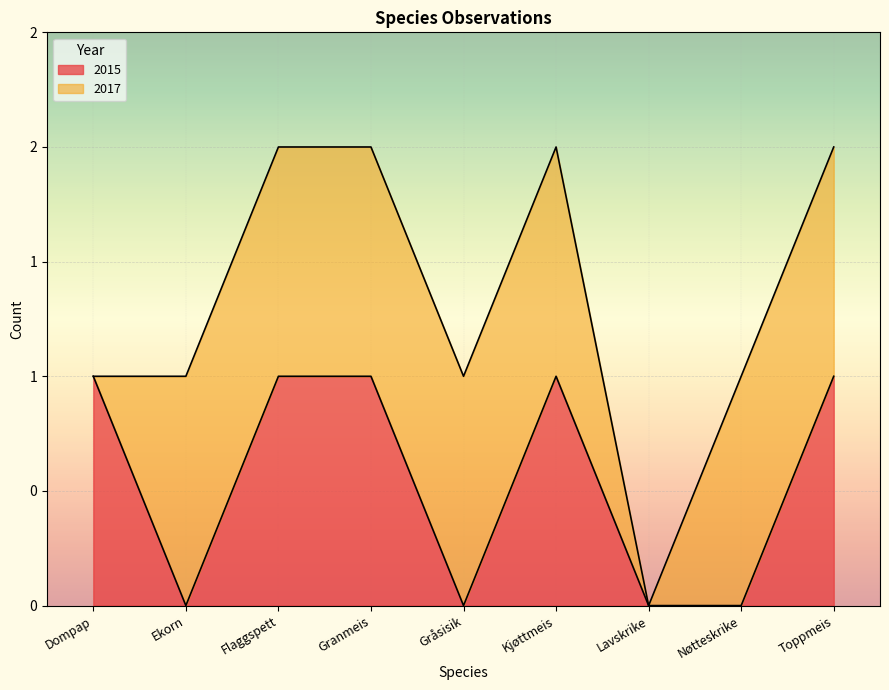

What is the difference between the values at Kjøttmeis and Gråsisik?

1